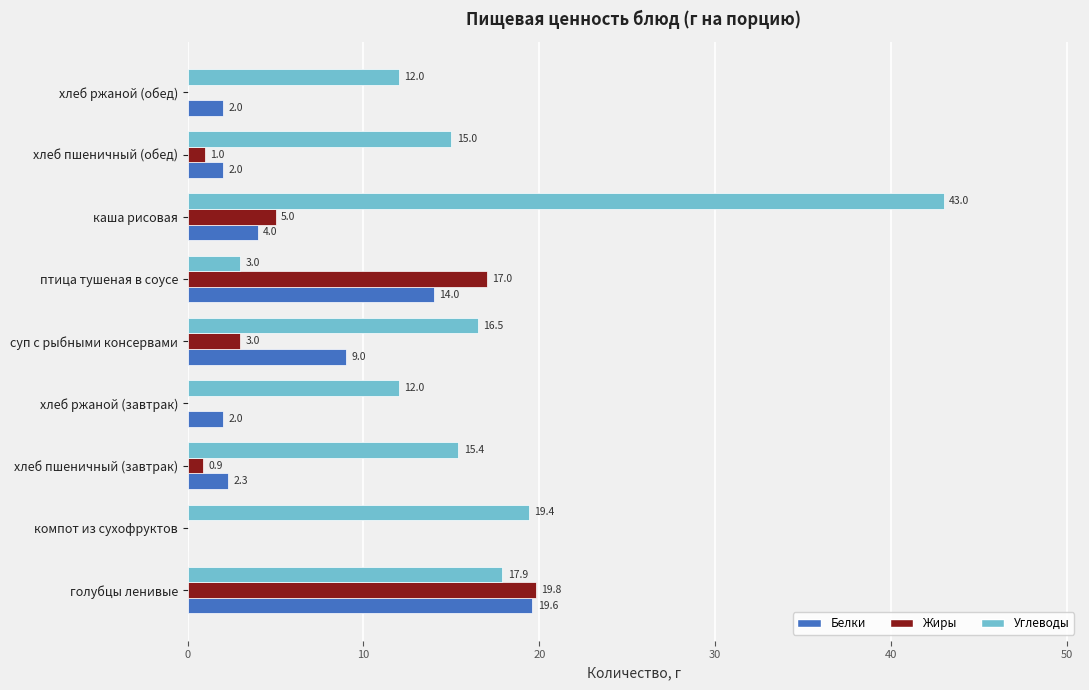

How many positive values does the Жиры series have?

6